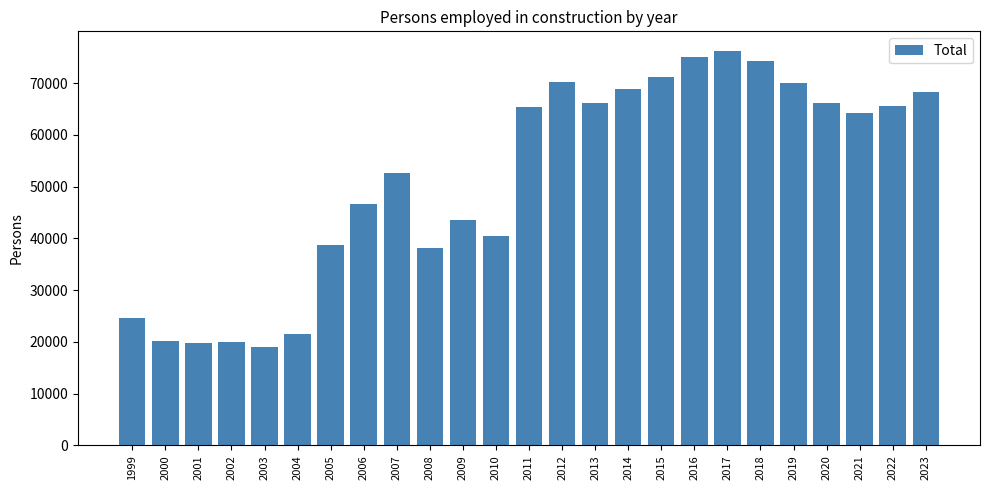

What is the sum of the values at 2015 and 2008?

109246